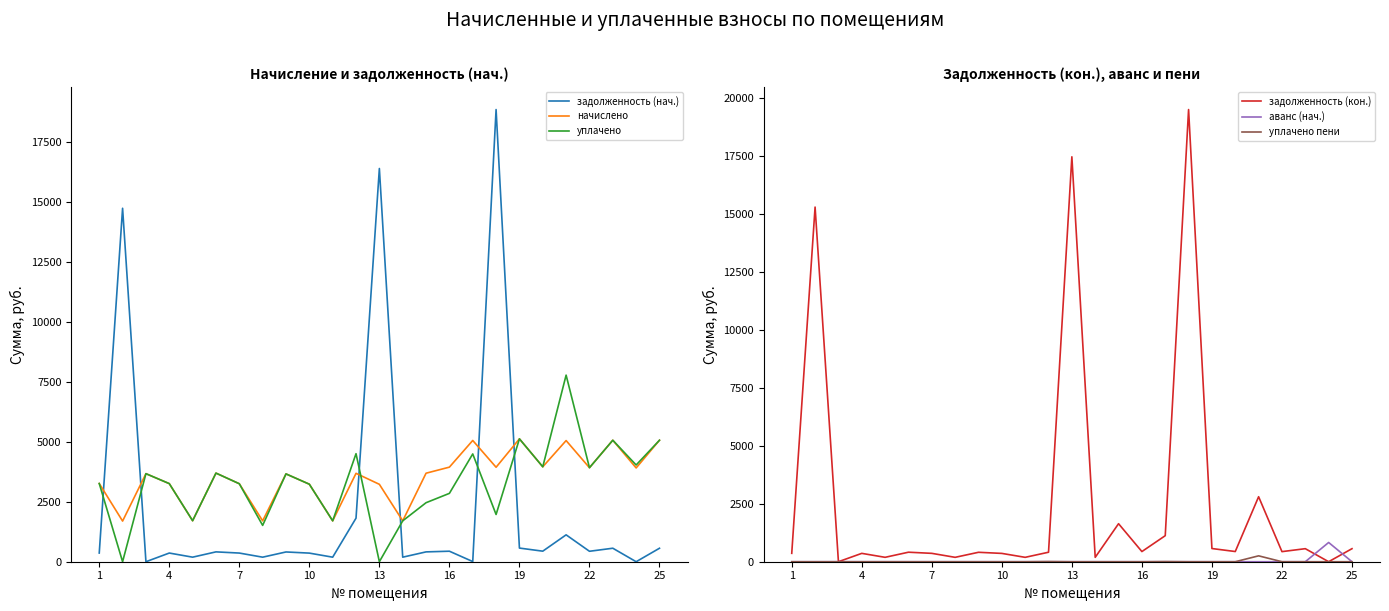

Which series ends up on top after the final intersection of начислено and задолженность (нач.)?

начислено